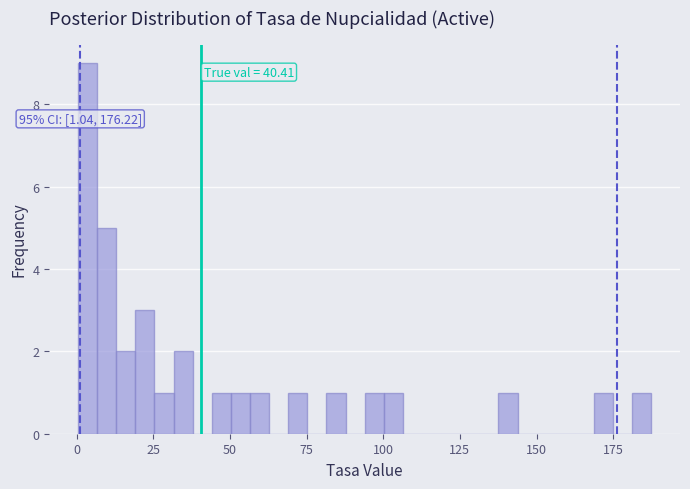

Read against the x-axis, roughly where is the centre of the tallest bar?

5